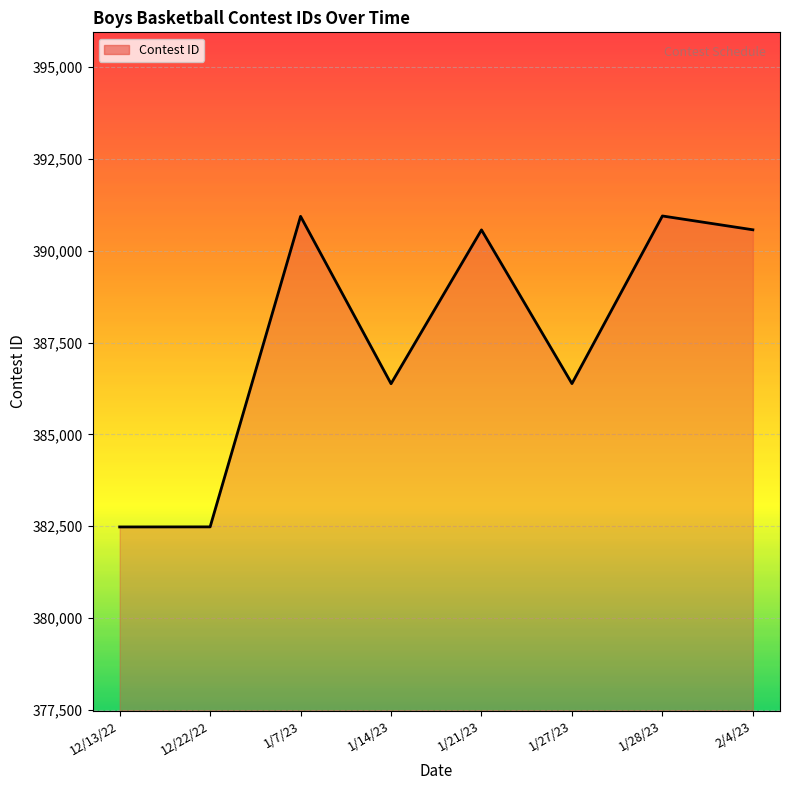

True or false: the data shows 586759 at 1/7/23.

False